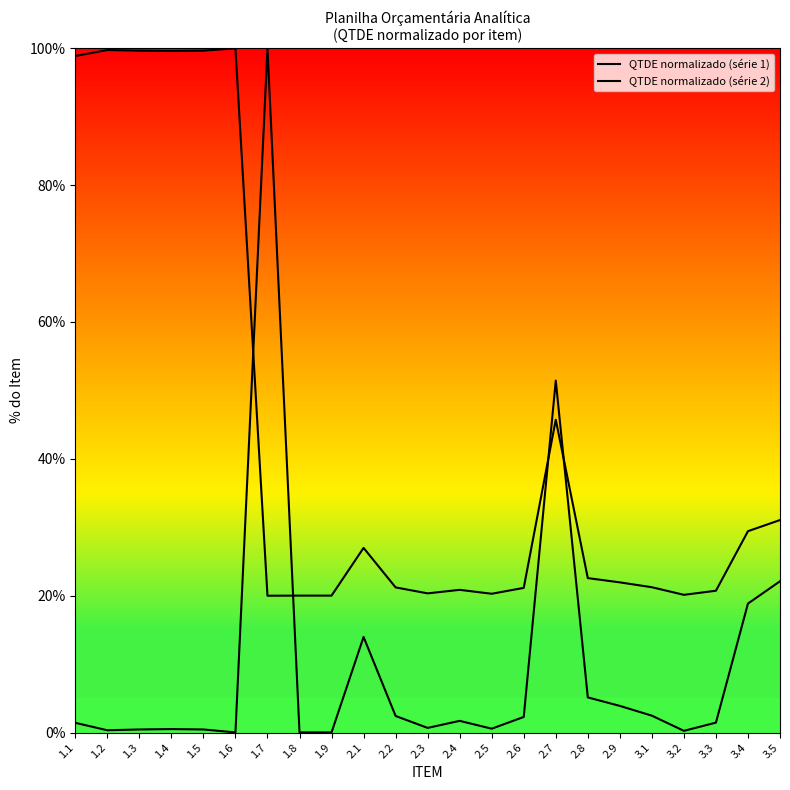

True or false: QTDE normalizado (série 1) and QTDE normalizado (série 2) cross at least once.

True